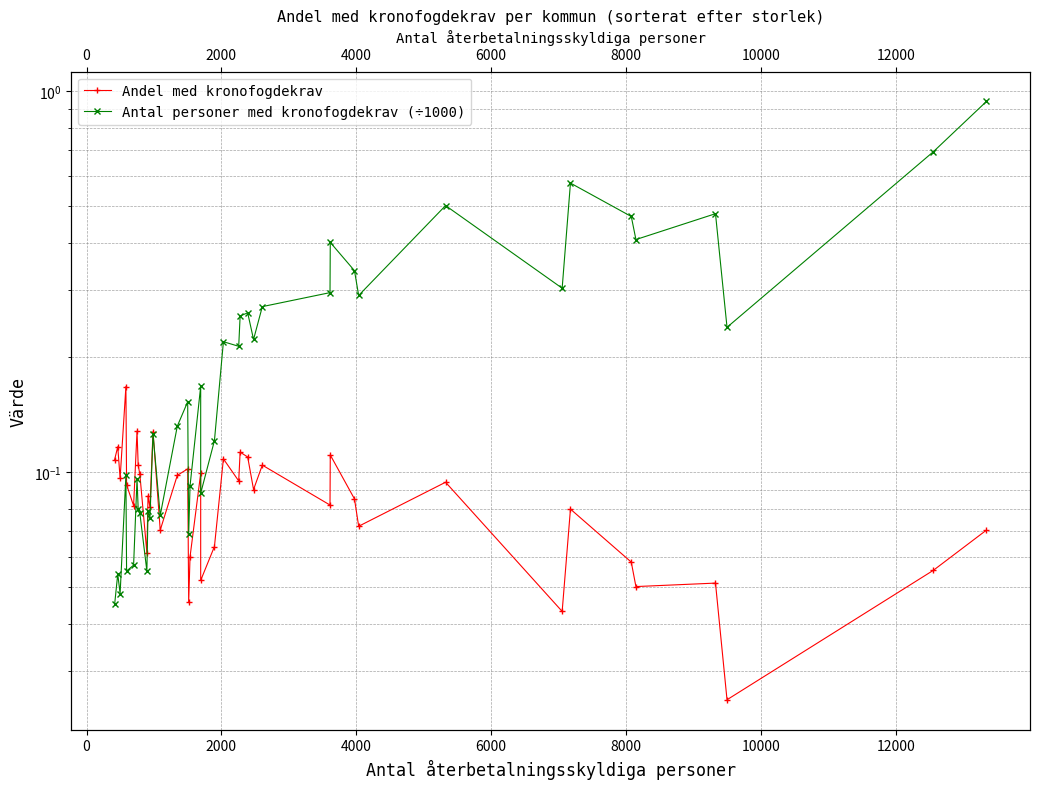

What is the difference between the maximum and minimum values in the Andel med kronofogdekrav series?

0.1